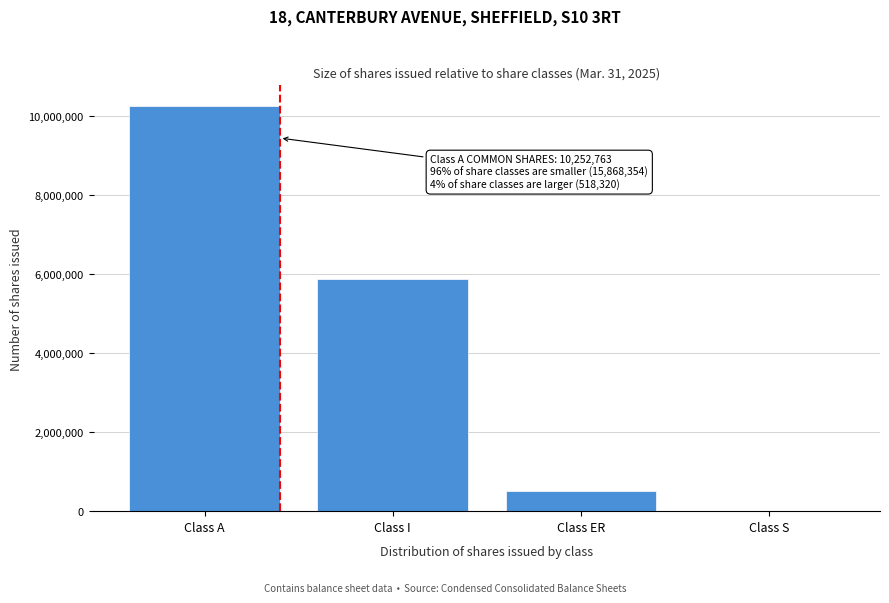

Reading left to right, extract all data points from this chart.

Class A=10252763	Class I=5868489	Class ER=518320	Class S=0